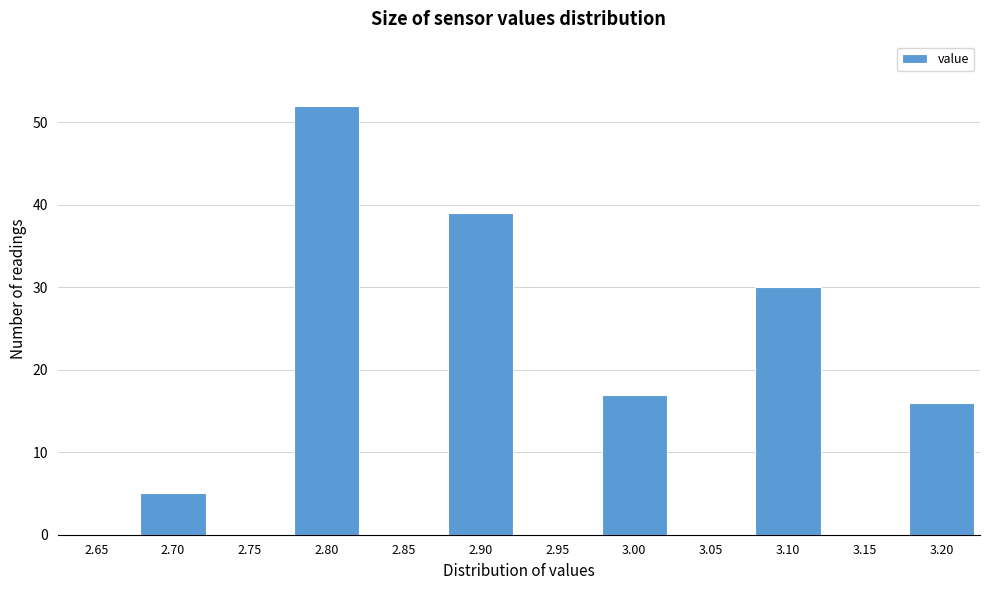

Reading left to right, list all the values displayed in this chart.

2.65=0	2.70=5	2.75=0	2.80=52	2.85=0	2.90=39	2.95=0	3.00=17	3.05=0	3.10=30	3.15=0	3.20=16